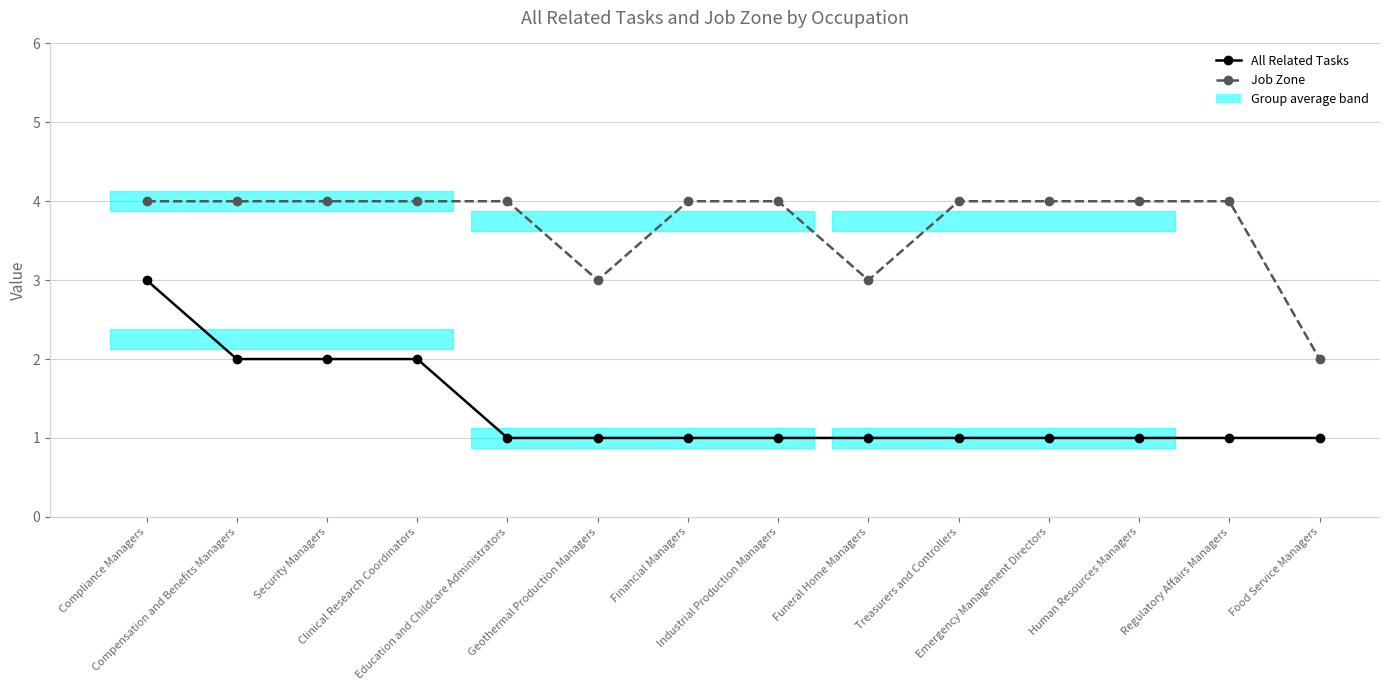

What is the label of the 14th point from the right?

Compliance Managers